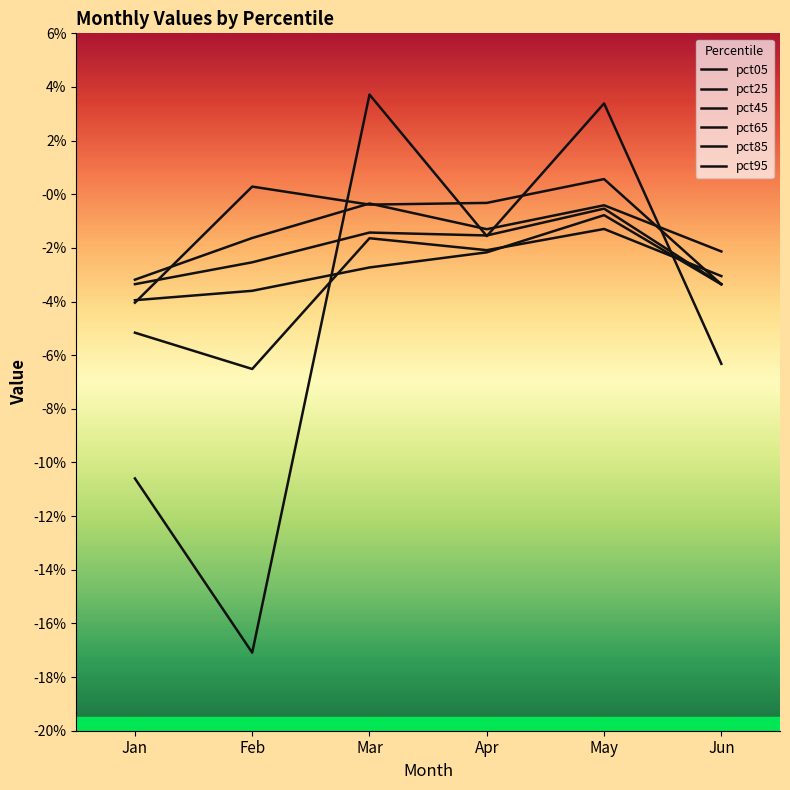

At which label is pct95 closest to 0?

Apr